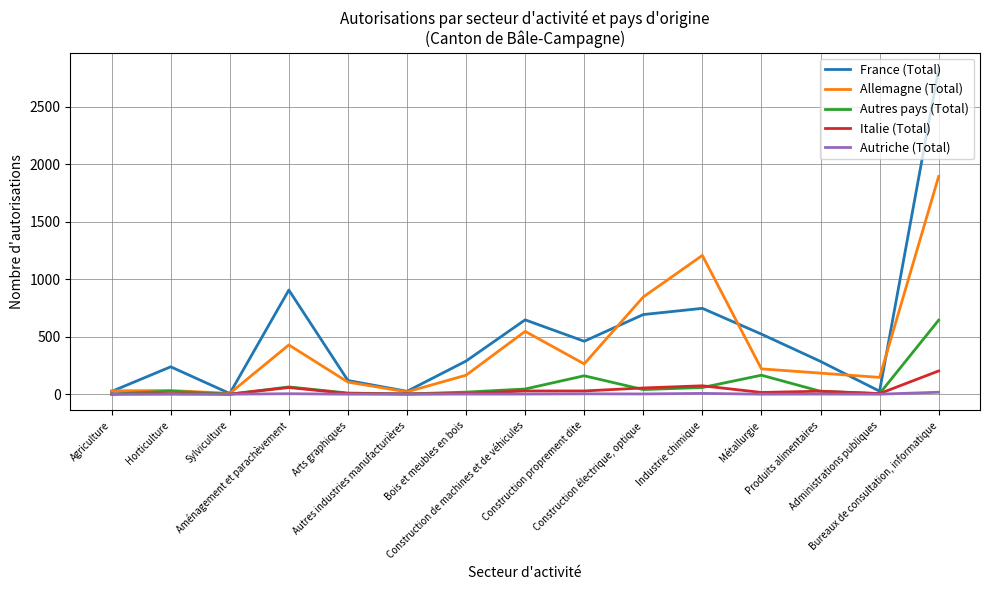

List the series in order of their peak value, lowest first.

Autriche (Total), Italie (Total), Autres pays (Total), Allemagne (Total), France (Total)